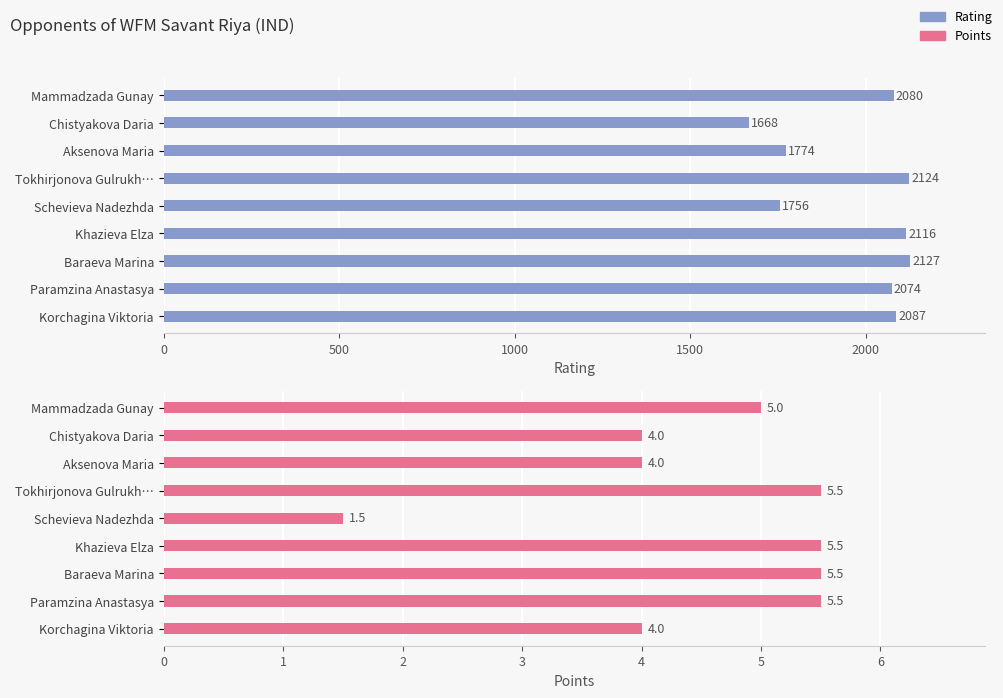

What is the spread (max minus min) of values at Baraeva Marina?

2121.5